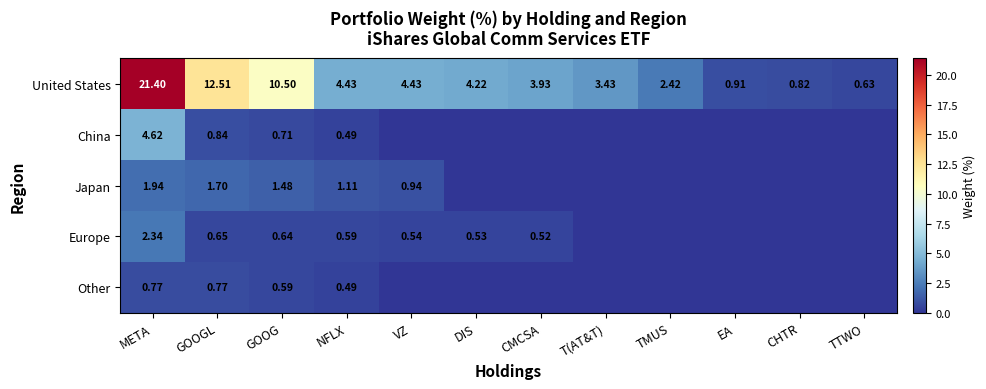

At META, list the series in order from smallest to largest.

Other, Japan, Europe, China, United States